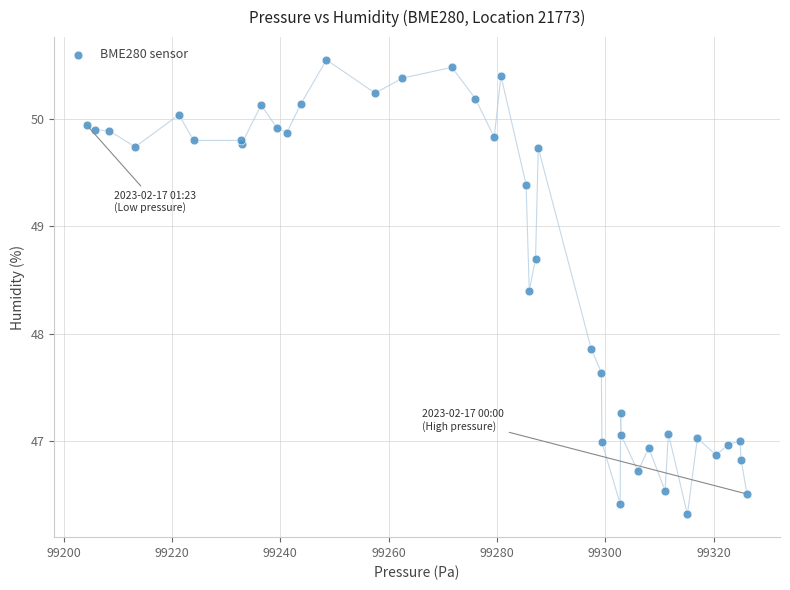

What Y value in the scatter plot is closest to 48?

47.9